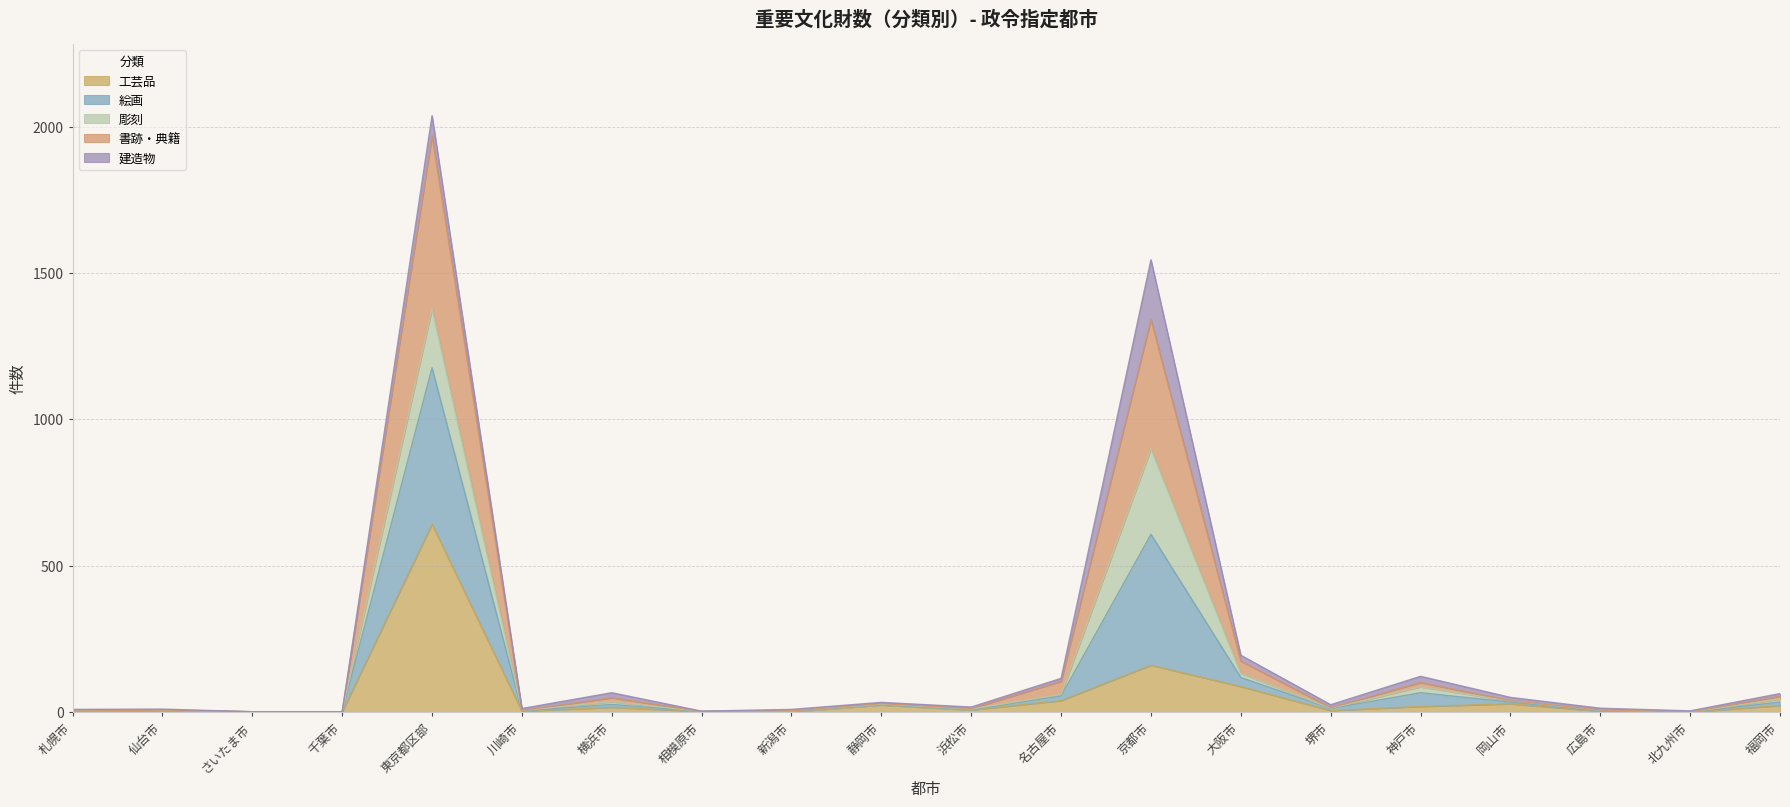

Does the chart have visible grid lines?

Yes